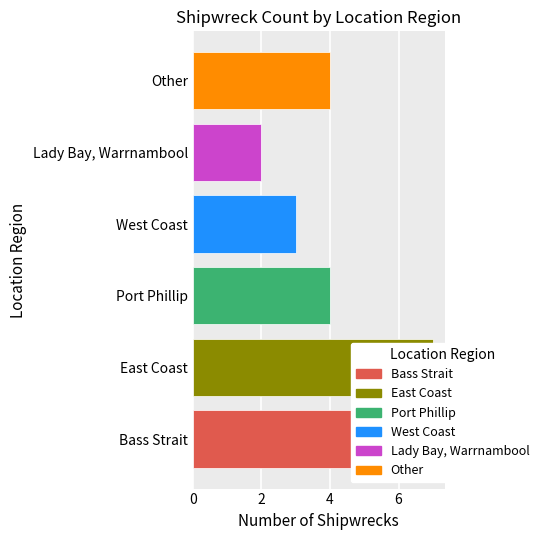

Reading left to right, list all the values displayed in this chart.

Bass Strait=5	East Coast=7	Port Phillip=4	West Coast=3	Lady Bay, Warrnambool=2	Other=4